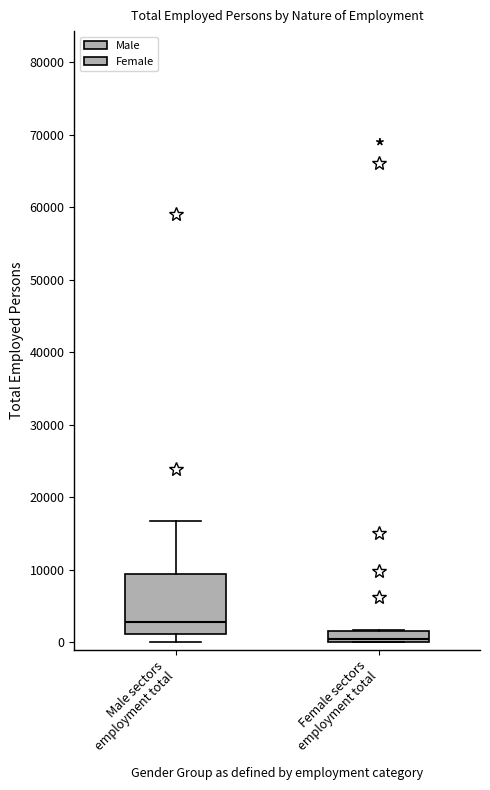

Which box has the highest median line?

Male sectors employment total